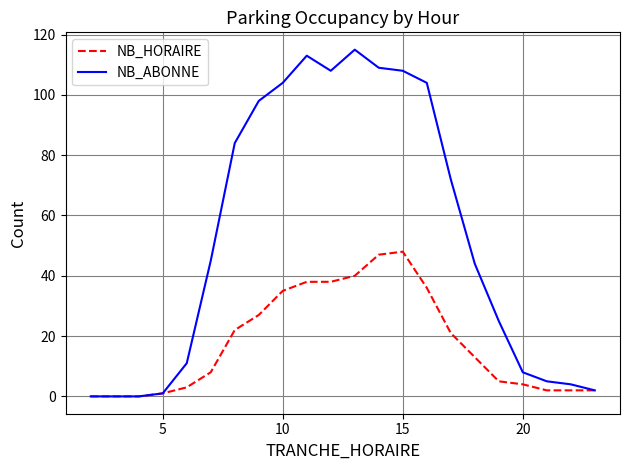

Which series has the widest spread of values?

NB_ABONNE